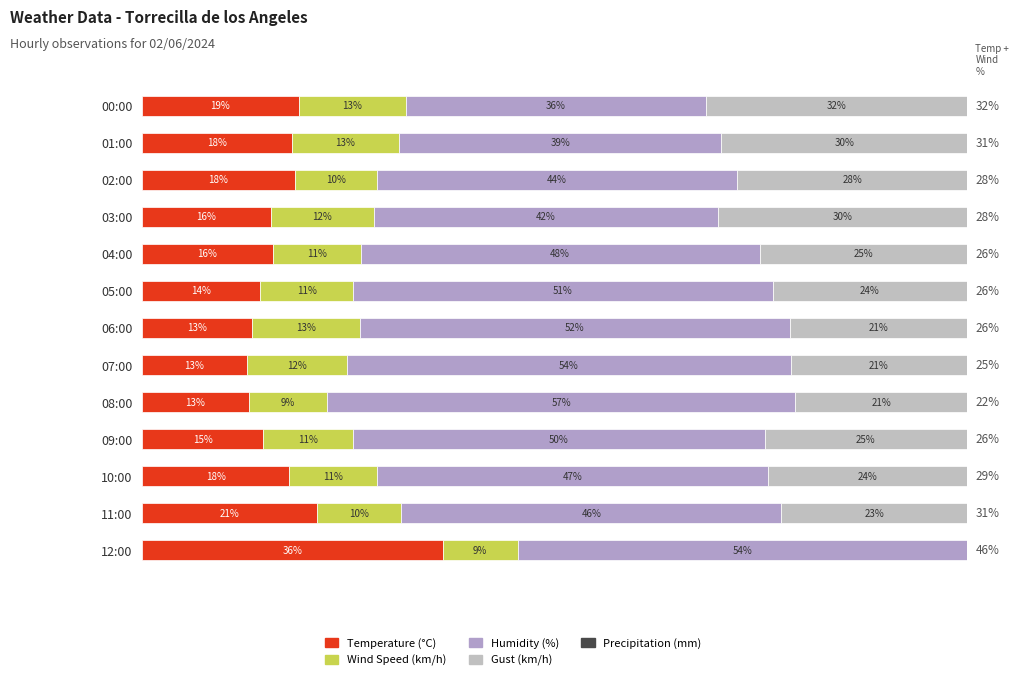

What is the difference between the maximum and minimum values in the Wind Speed (km/h) series?

4.0